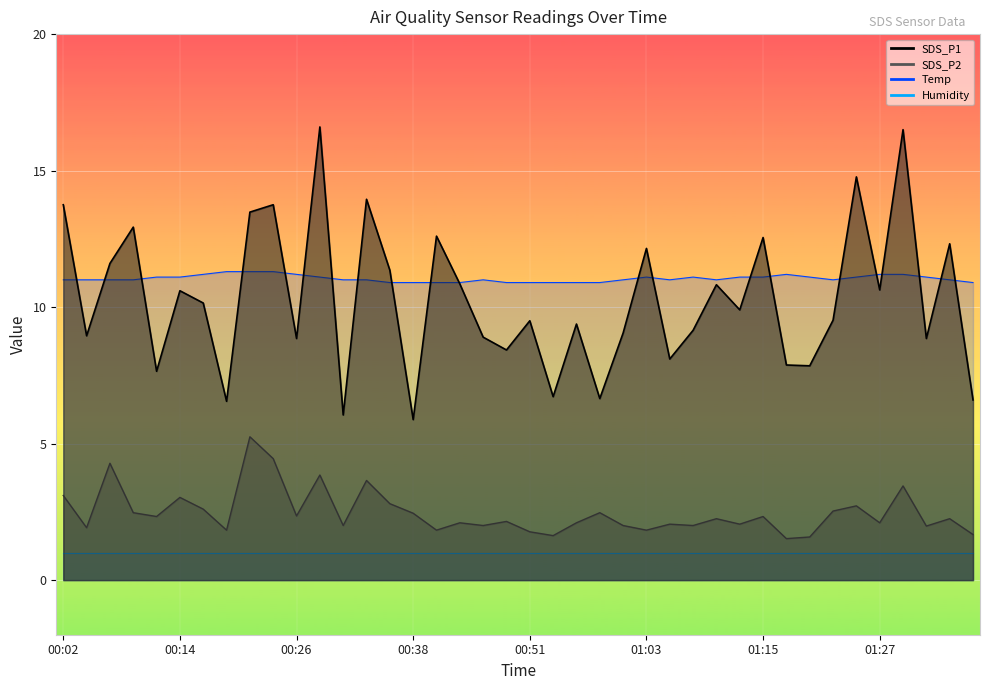

The value of Temp at 01:25 is 11.1. True or false?

True